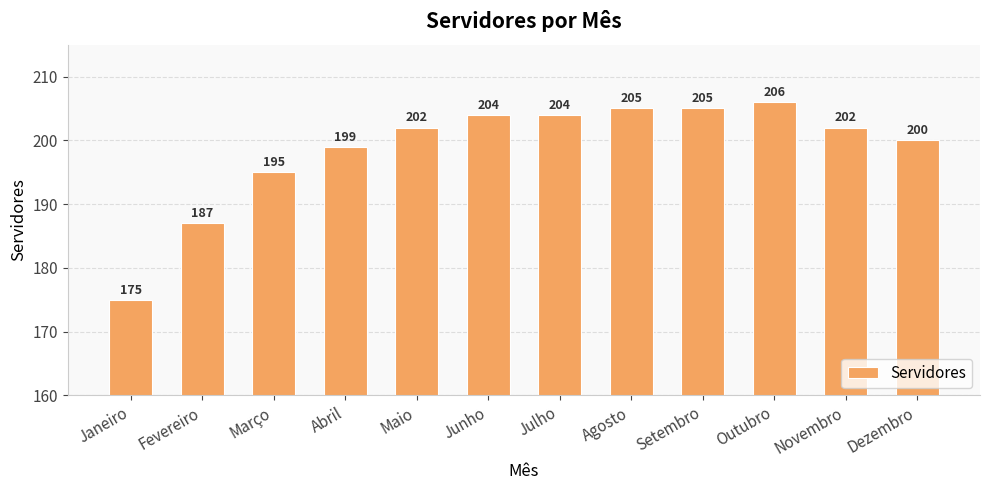

Reading left to right, extract all data points from this chart.

Janeiro=175	Fevereiro=187	Março=195	Abril=199	Maio=202	Junho=204	Julho=204	Agosto=205	Setembro=205	Outubro=206	Novembro=202	Dezembro=200